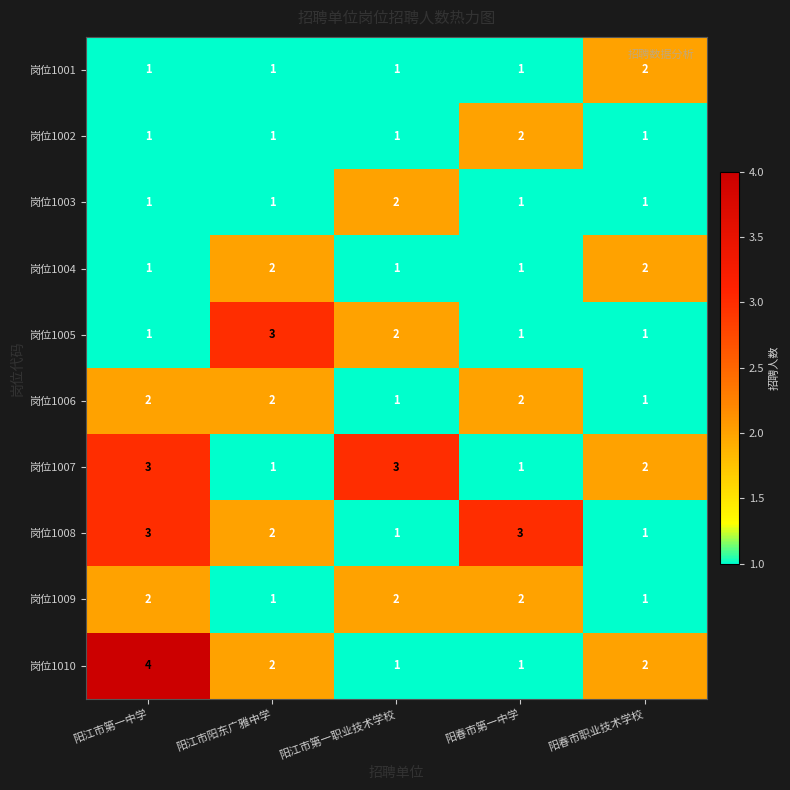

How many data points does each series have?

5